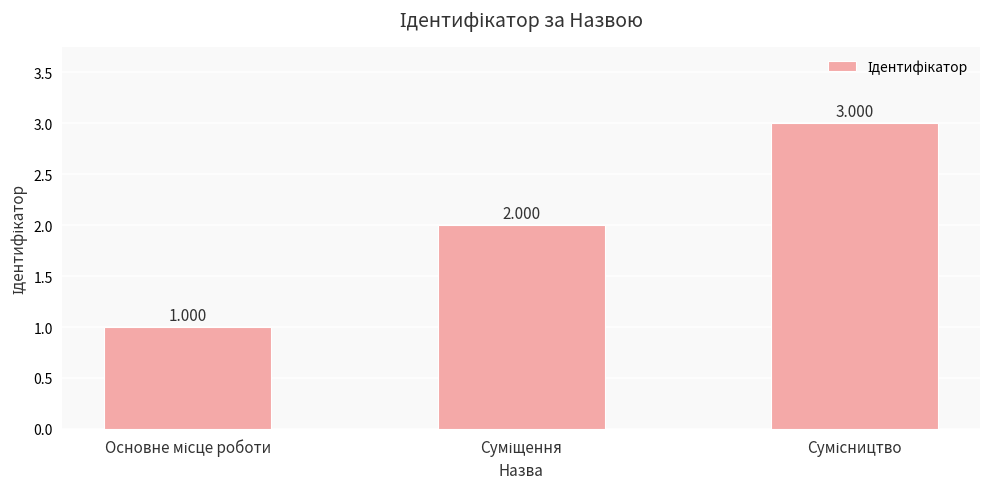

Reading left to right, transcribe all the data shown in this chart.

1	2	3